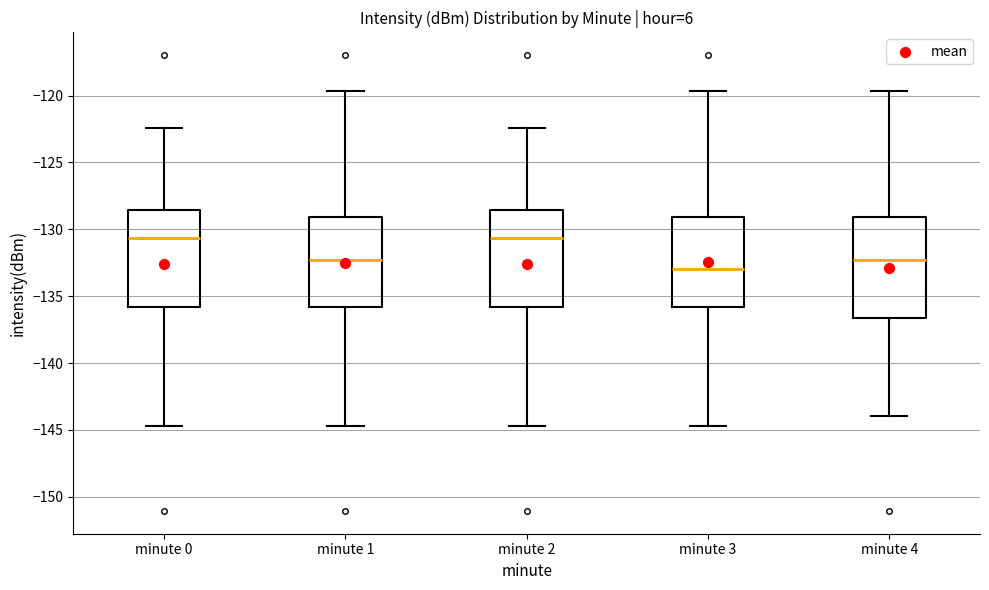

Reading left to right, transcribe this box plot: for each box, give where its median line is, the range the box spans, and where its two whiskers end, as read against the y-axis. The values are not printed on the chart, so give them approximately, as read against the axis.

minute 0: median -130.5, box -136.0 to -128.5, whiskers -144.5 to -122.5
minute 1: median -132.5, box -136.0 to -129.0, whiskers -144.5 to -119.5
minute 2: median -130.5, box -136.0 to -128.5, whiskers -144.5 to -122.5
minute 3: median -133.0, box -136.0 to -129.0, whiskers -144.5 to -119.5
minute 4: median -132.5, box -136.5 to -129.0, whiskers -144.0 to -119.5